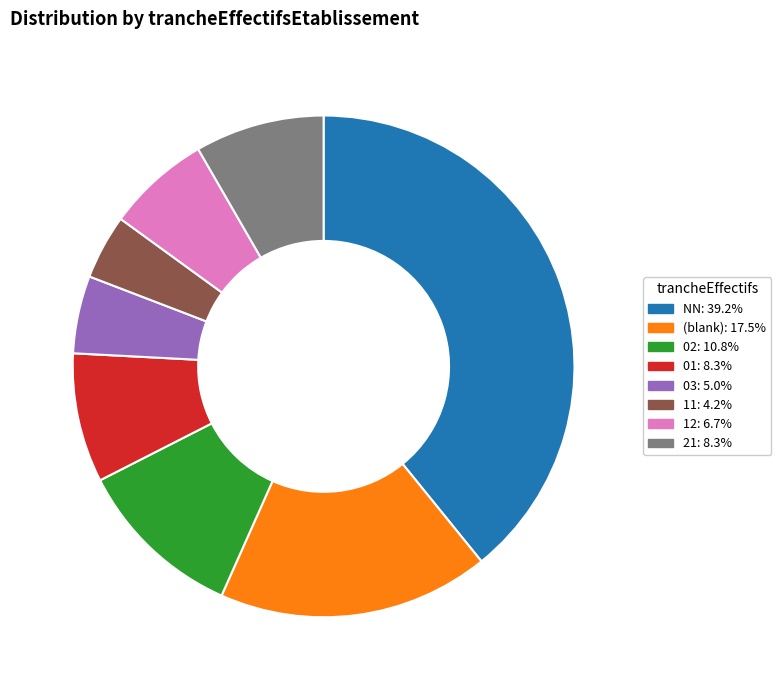

What is the ratio of the value at 01: 8.3% to the value at 11: 4.2%?

2.0